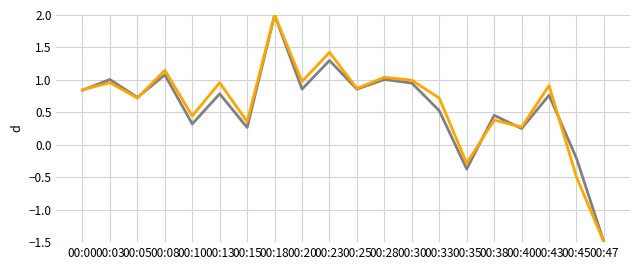

At which category does the chart reach its peak across all series?

00:18